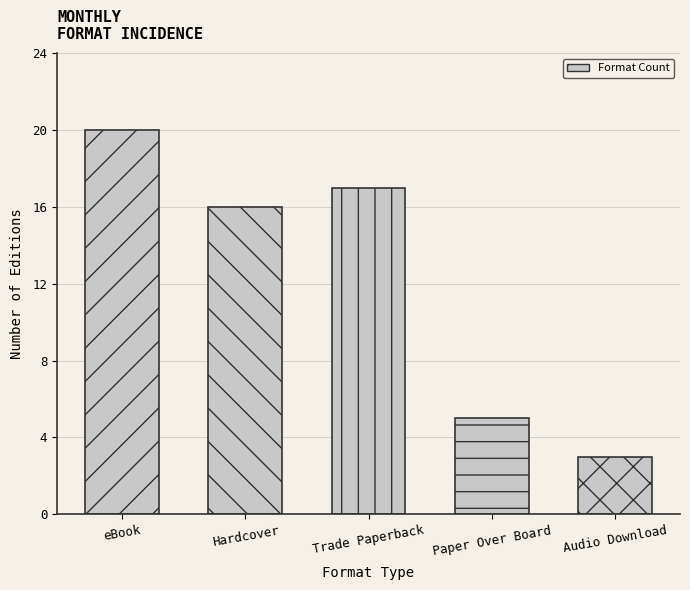

Reading left to right, list all the values displayed in this chart.

20	16	17	5	3